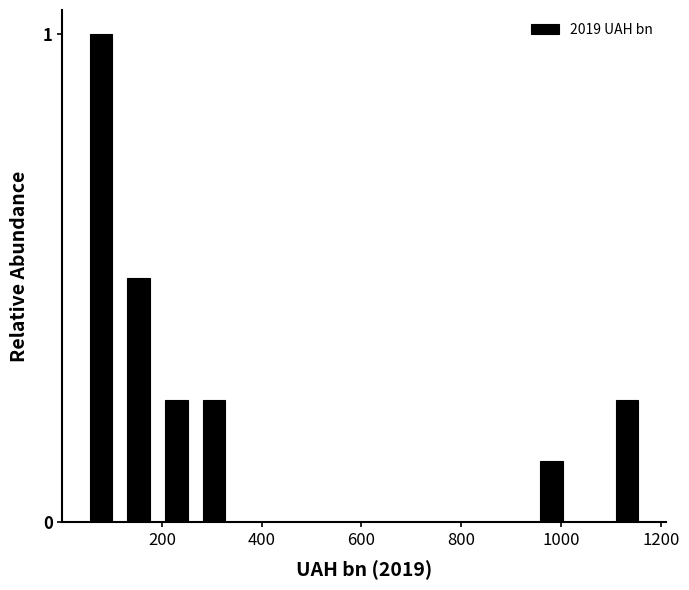

Read against the x-axis, roughly where is the centre of the tallest bar?

80